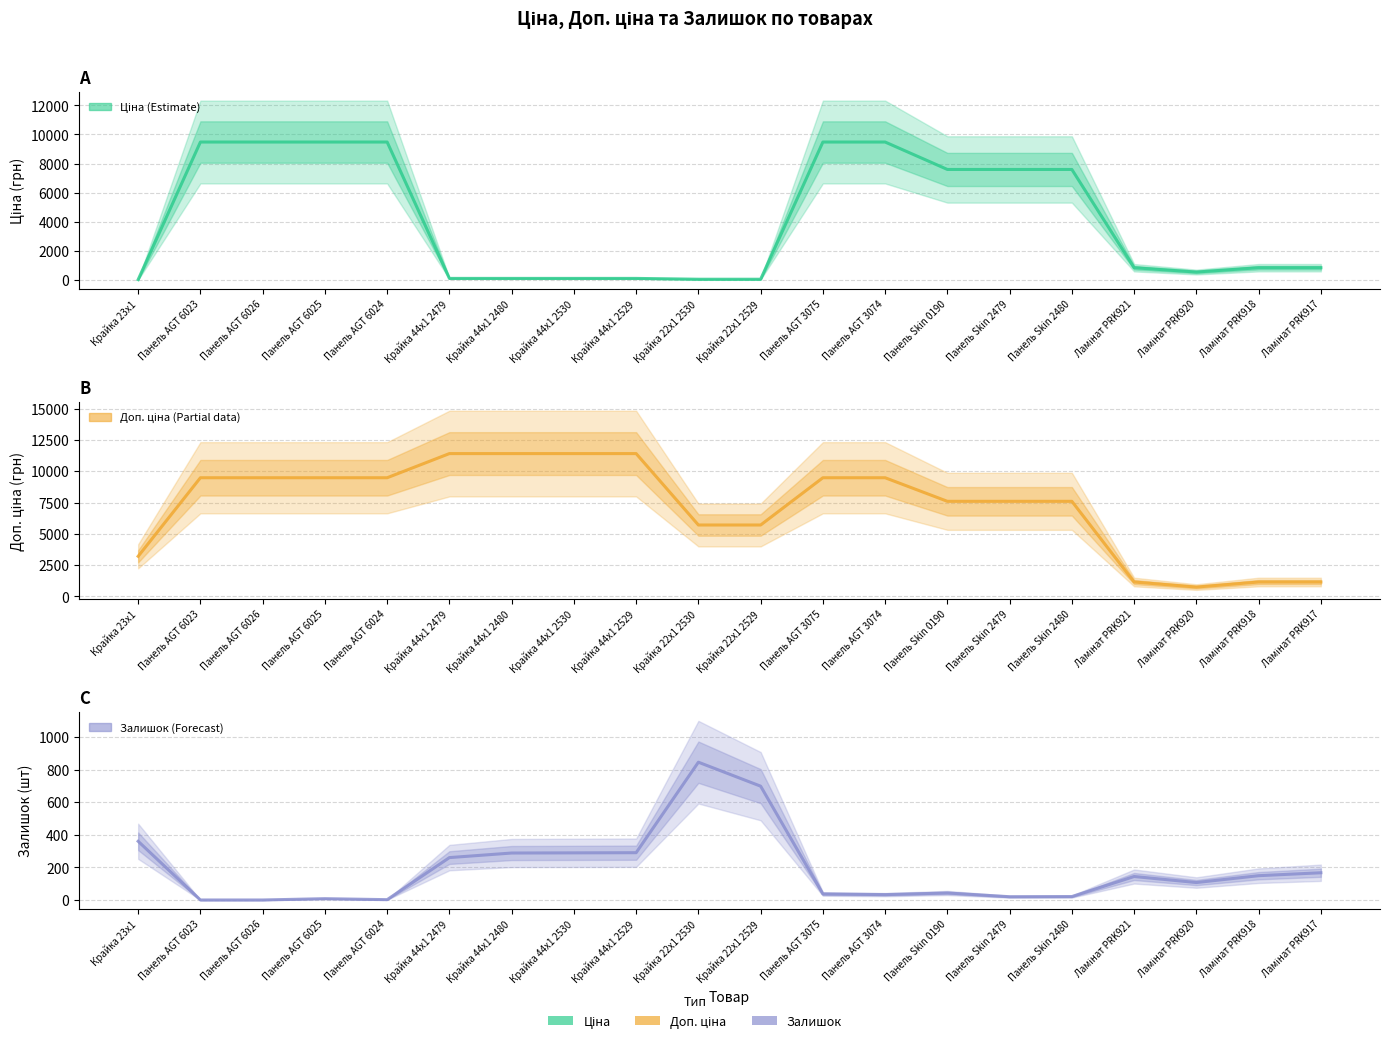

What are all the series names shown in the legend?

Ціна, Доп. ціна, Залишок